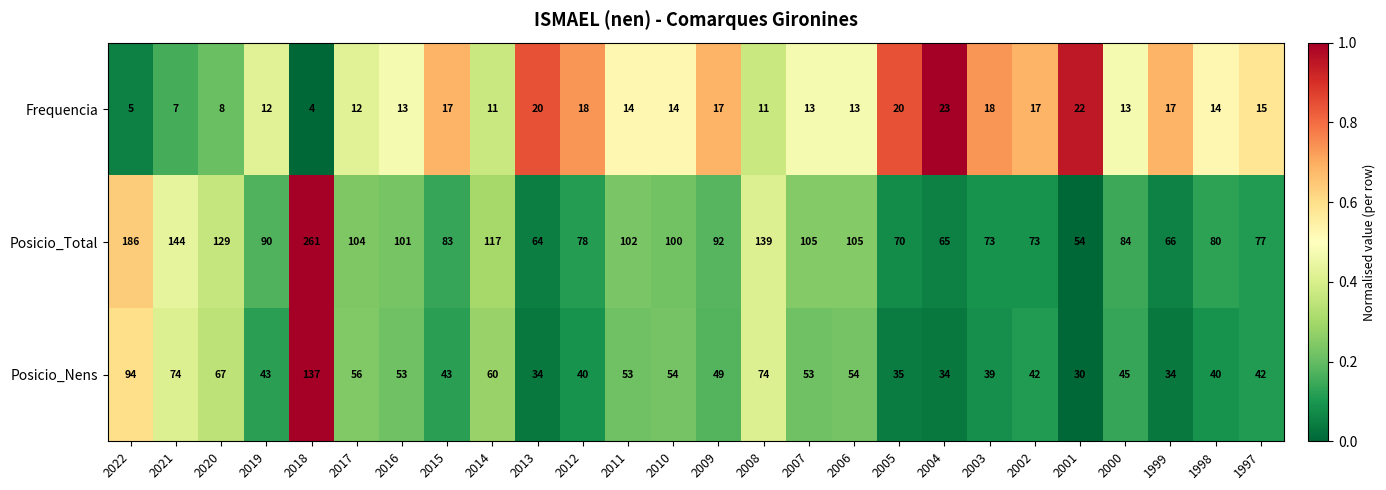

At which category is the sum across all series the highest?

2018